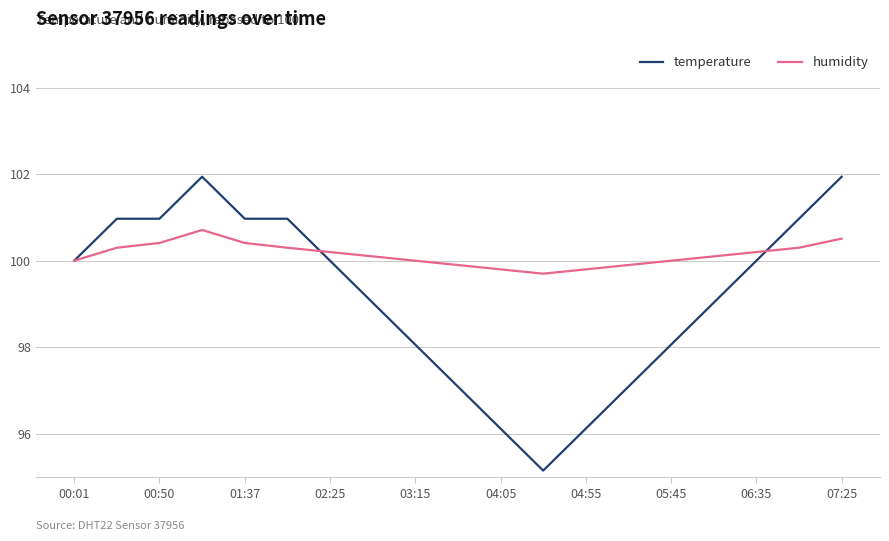

Which series has the largest range (max minus min)?

temperature